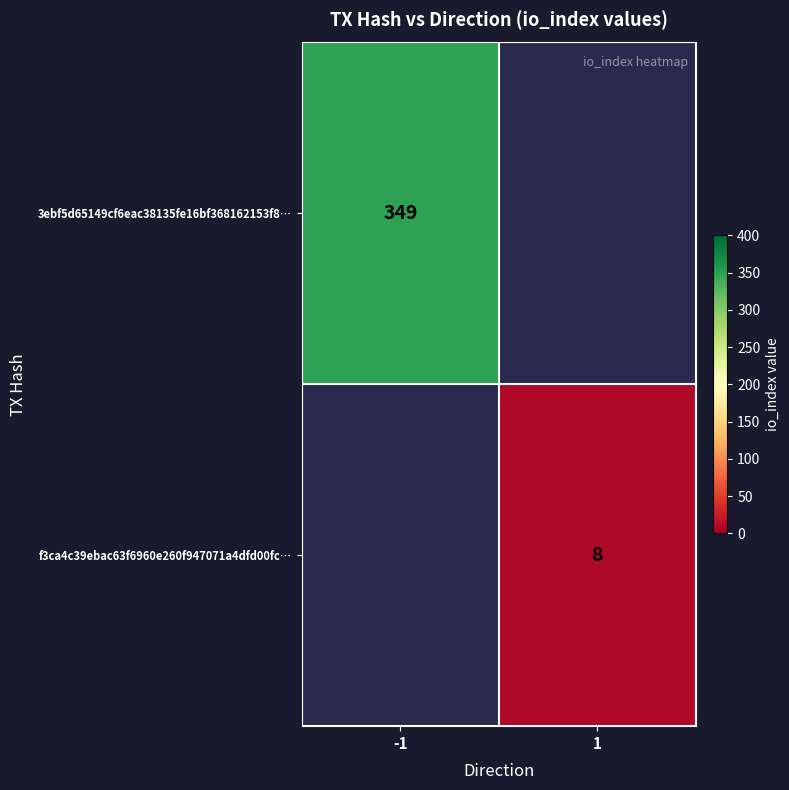

What is the maximum value shown in the chart?

349.0